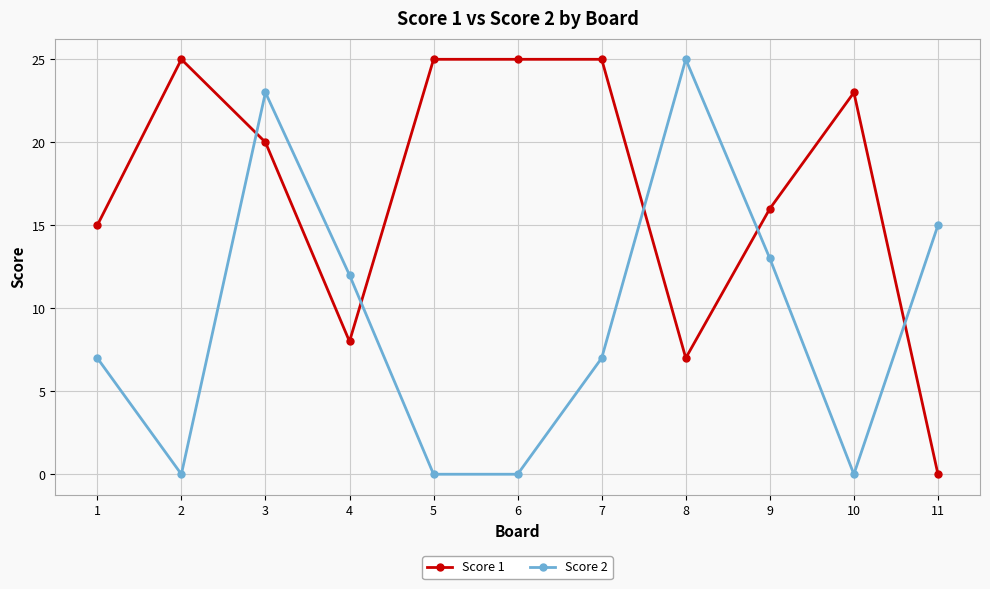

True or false: Score 2 has more than 2 points higher than both neighbors.

False